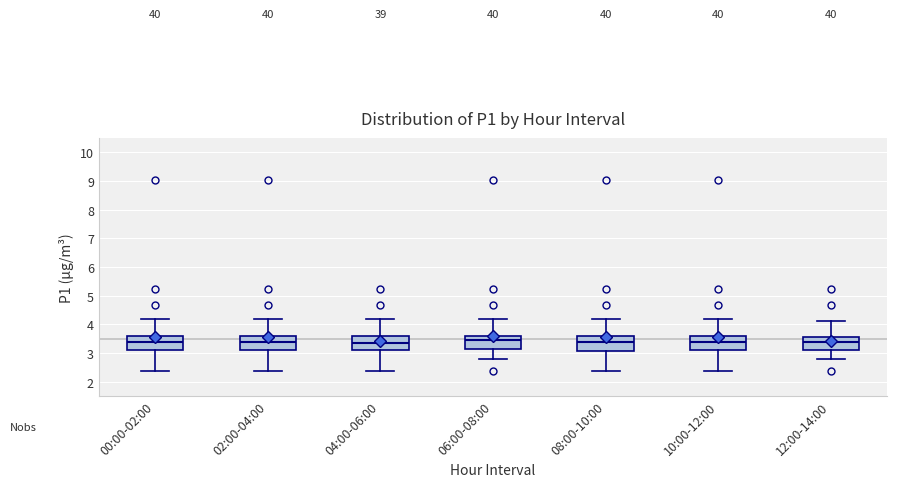

Reading left to right, transcribe this box plot: for each box, give where its median line is, the range the box spans, and where its two whiskers end, as read against the y-axis. The values are not printed on the chart, so give them approximately, as read against the axis.

00:00-02:00: median 3.4, box 3.1 to 3.6, whiskers 2.4 to 4.2
02:00-04:00: median 3.4, box 3.1 to 3.6, whiskers 2.4 to 4.2
04:00-06:00: median 3.4, box 3.1 to 3.6, whiskers 2.4 to 4.2
06:00-08:00: median 3.4, box 3.1 to 3.6, whiskers 2.8 to 4.2
08:00-10:00: median 3.4, box 3.1 to 3.6, whiskers 2.4 to 4.2
10:00-12:00: median 3.4, box 3.1 to 3.6, whiskers 2.4 to 4.2
12:00-14:00: median 3.4, box 3.1 to 3.5, whiskers 2.8 to 4.1